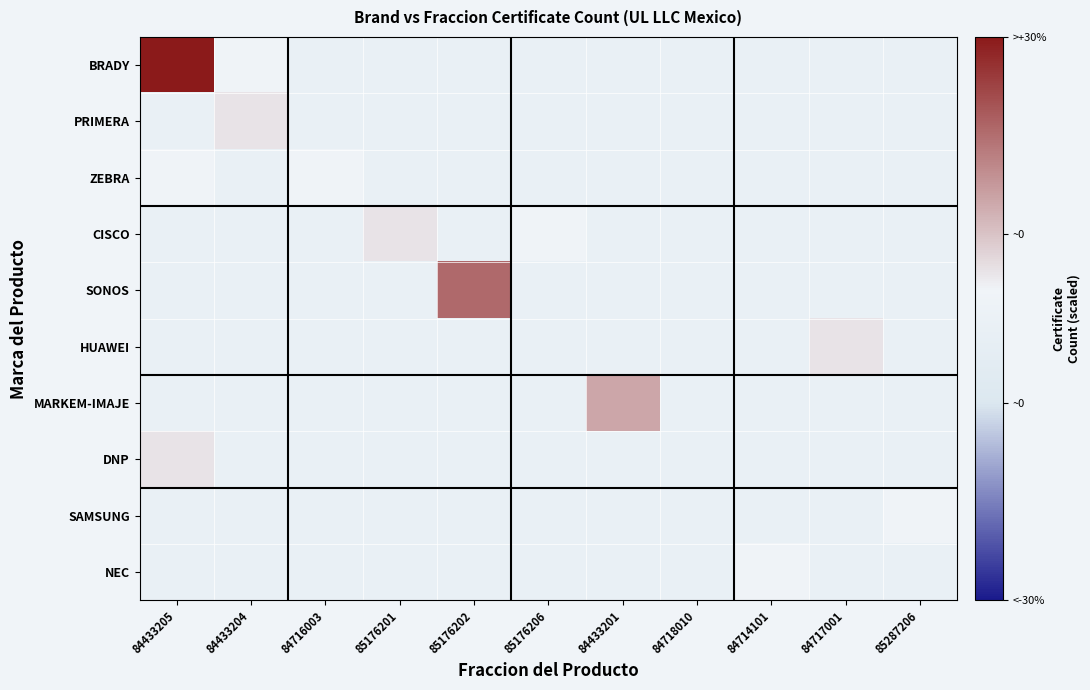

Reading left to right, extract all data points from this chart.

BRADY: 84433205=1.0	84433204=0.1	84716003=-0.0	85176201=-0.0	85176202=-0.0	85176206=-0.0	84433201=-0.0	84718010=-0.0	84714101=-0.0	84717001=-0.0	85287206=-0.0
PRIMERA: 84433205=-0.0	84433204=0.2	84716003=-0.0	85176201=-0.0	85176202=-0.0	85176206=-0.0	84433201=-0.0	84718010=-0.0	84714101=-0.0	84717001=-0.0	85287206=-0.0
ZEBRA: 84433205=0.1	84433204=-0.0	84716003=0.1	85176201=-0.0	85176202=-0.0	85176206=-0.0	84433201=-0.0	84718010=-0.0	84714101=-0.0	84717001=-0.0	85287206=-0.0
CISCO: 84433205=-0.0	84433204=-0.0	84716003=-0.0	85176201=0.2	85176202=-0.0	85176206=0.1	84433201=-0.0	84718010=-0.0	84714101=-0.0	84717001=-0.0	85287206=-0.0
SONOS: 84433205=-0.0	84433204=-0.0	84716003=-0.0	85176201=-0.0	85176202=0.7	85176206=-0.0	84433201=-0.0	84718010=-0.0	84714101=-0.0	84717001=-0.0	85287206=-0.0
HUAWEI: 84433205=-0.0	84433204=-0.0	84716003=-0.0	85176201=-0.0	85176202=-0.0	85176206=-0.0	84433201=-0.0	84718010=-0.0	84714101=-0.0	84717001=0.2	85287206=-0.0
MARKEM-IMAJE: 84433205=-0.0	84433204=-0.0	84716003=-0.0	85176201=-0.0	85176202=-0.0	85176206=-0.0	84433201=0.4	84718010=-0.0	84714101=-0.0	84717001=-0.0	85287206=-0.0
DNP: 84433205=0.2	84433204=-0.0	84716003=-0.0	85176201=-0.0	85176202=-0.0	85176206=-0.0	84433201=-0.0	84718010=-0.0	84714101=-0.0	84717001=-0.0	85287206=-0.0
SAMSUNG: 84433205=-0.0	84433204=-0.0	84716003=-0.0	85176201=-0.0	85176202=-0.0	85176206=-0.0	84433201=-0.0	84718010=-0.0	84714101=-0.0	84717001=-0.0	85287206=0.1
NEC: 84433205=-0.0	84433204=-0.0	84716003=-0.0	85176201=-0.0	85176202=-0.0	85176206=-0.0	84433201=-0.0	84718010=-0.0	84714101=0.1	84717001=-0.0	85287206=-0.0